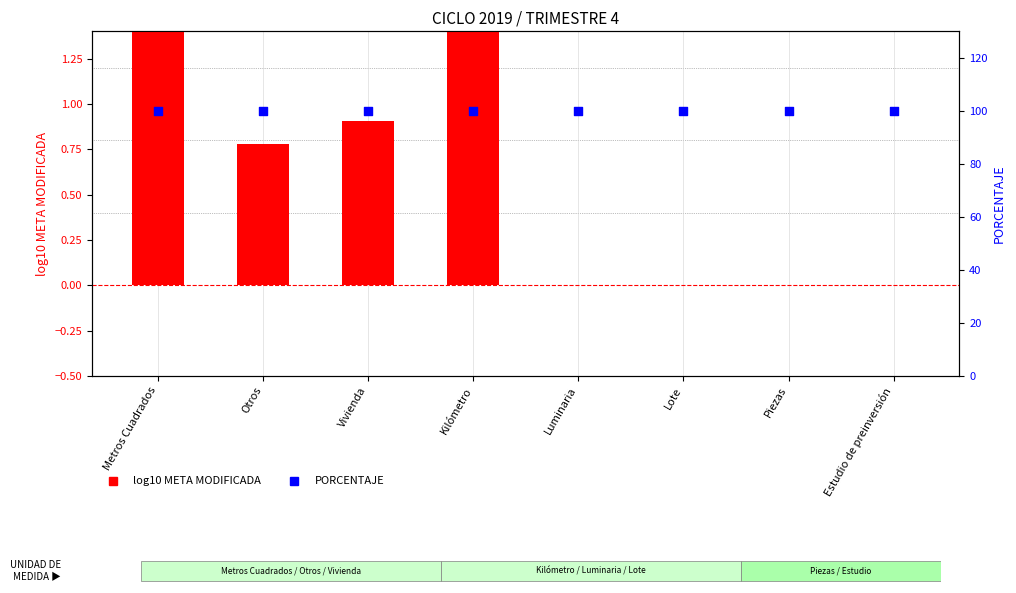

What is the total value across all series at Luminaria?

100.0